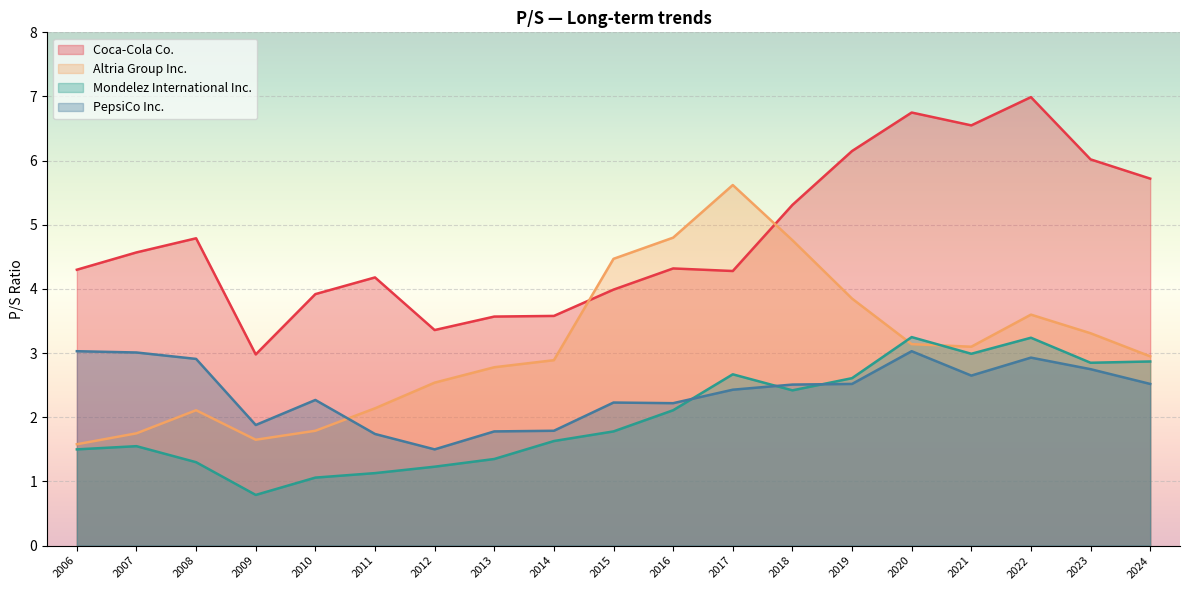

What is the difference between the Mondelez International Inc. values at 2024 and 2019?

0.3